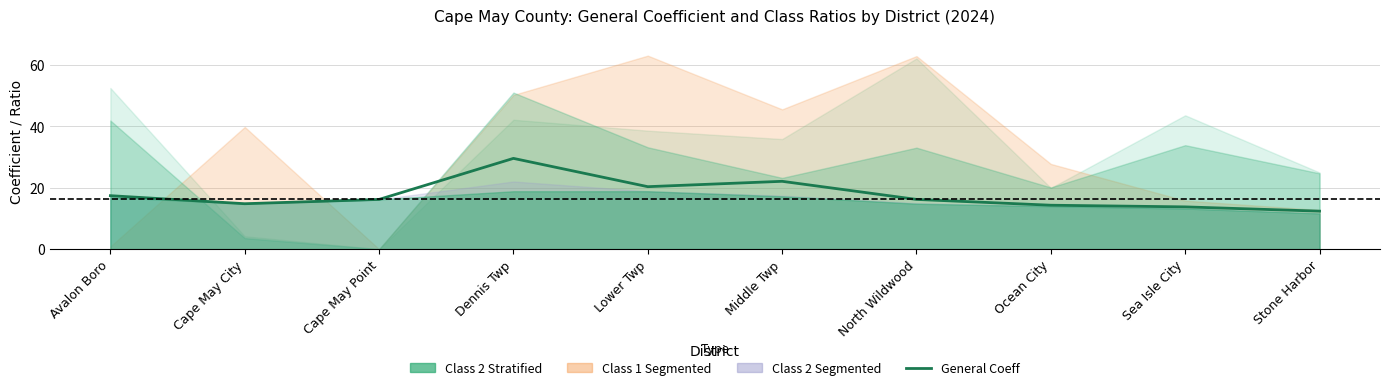

Reading left to right, what are all the values shown in this chart?

Avalon Boro=17.4	Cape May City=14.8	Cape May Point=16.2	Dennis Twp=29.6	Lower Twp=20.4	Middle Twp=22.1	North Wildwood=16.2	Ocean City=14.3	Sea Isle City=13.8	Stone Harbor=12.4